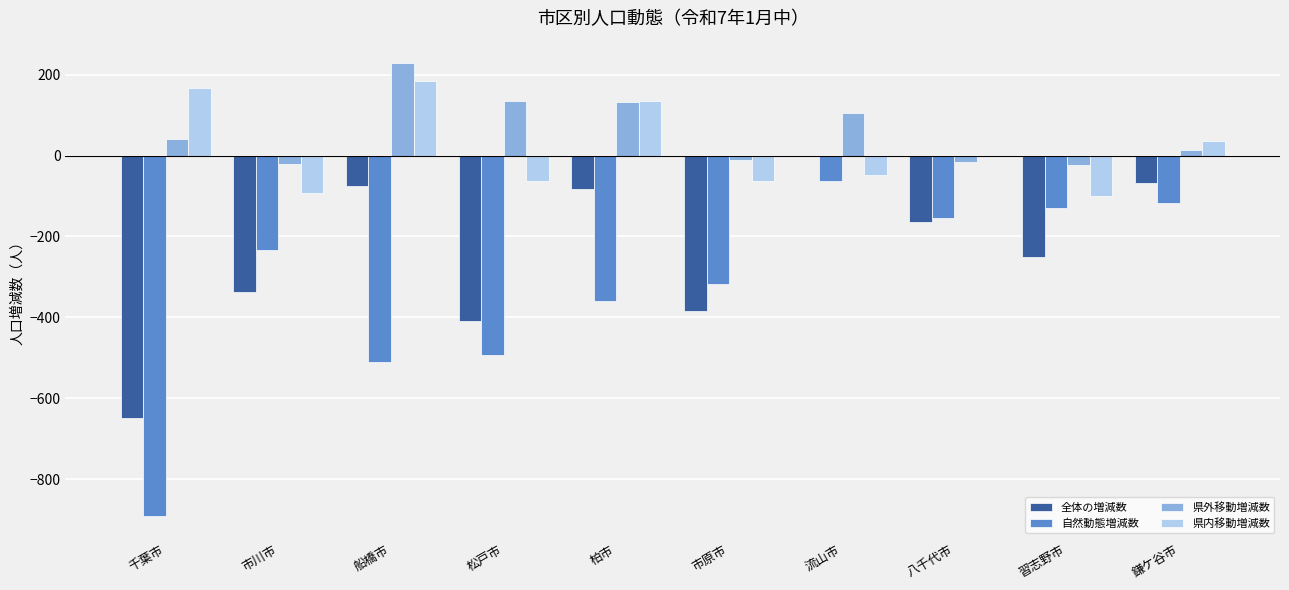

Which series has the largest total across all categories?

県外移動増減数